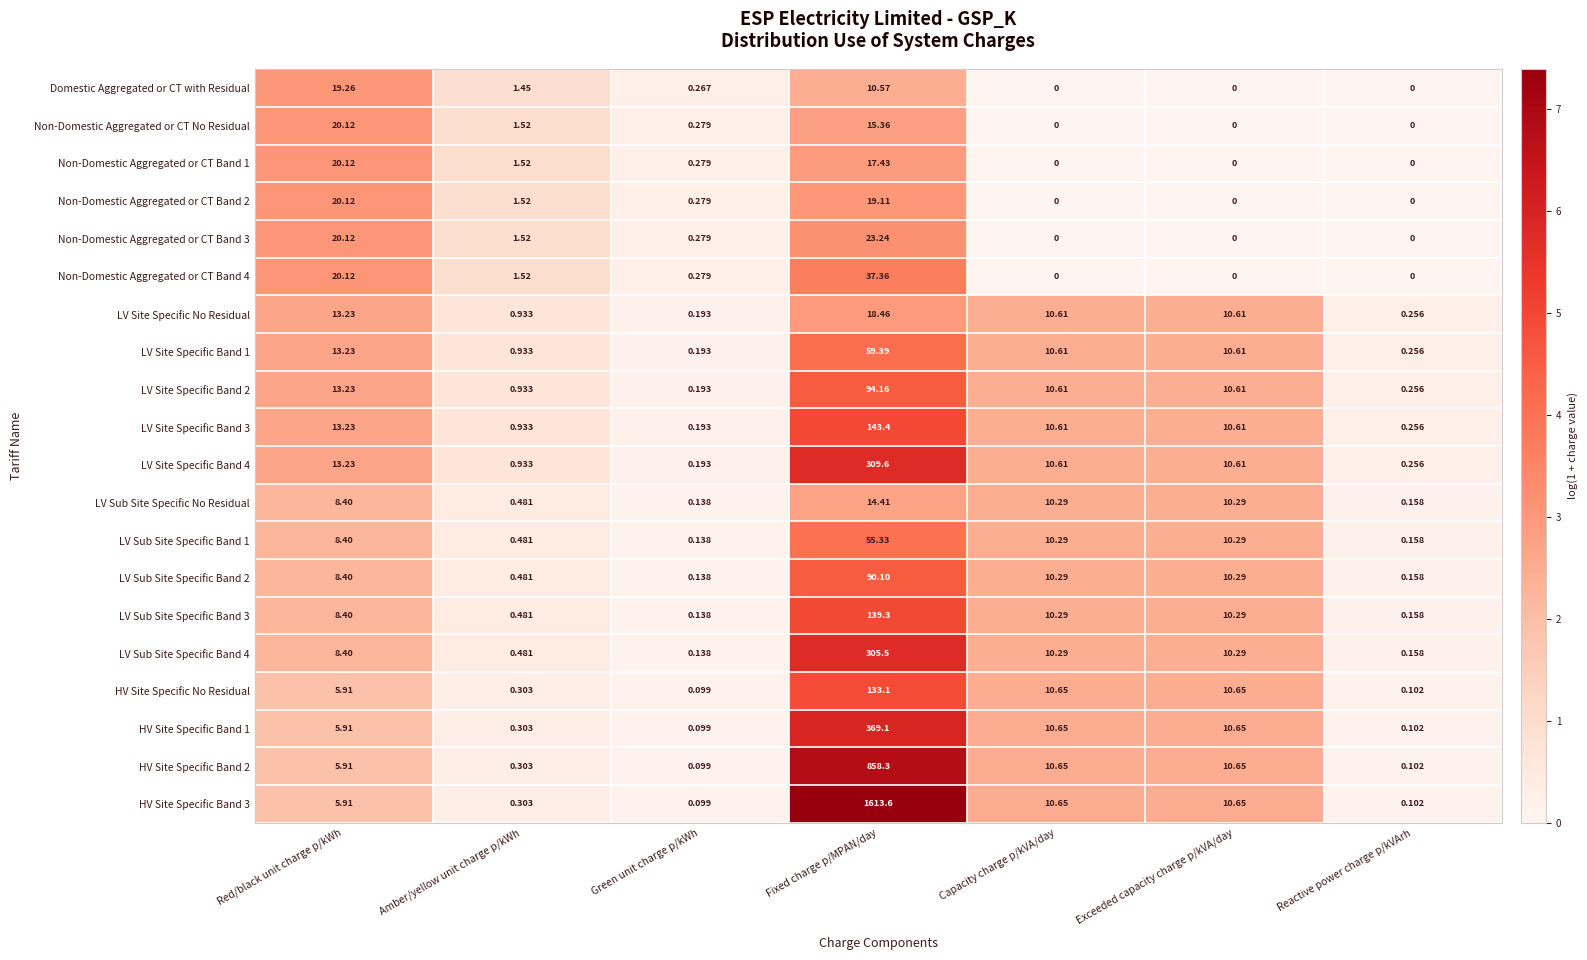

At which category is the sum across all series the highest?

Fixed charge p/MPAN/day